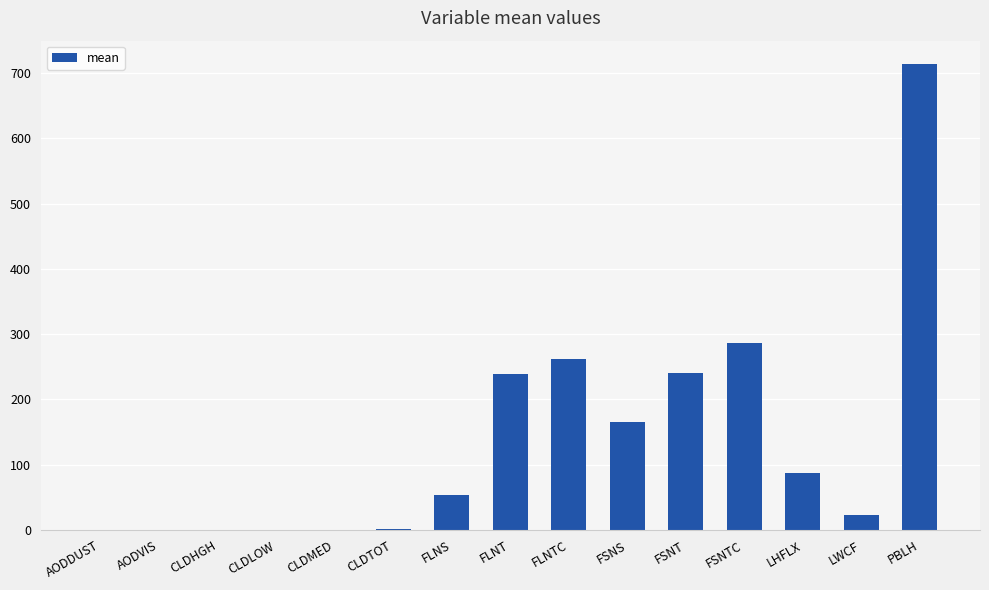

What is the difference between the values at FSNTC and AODDUST?

286.7